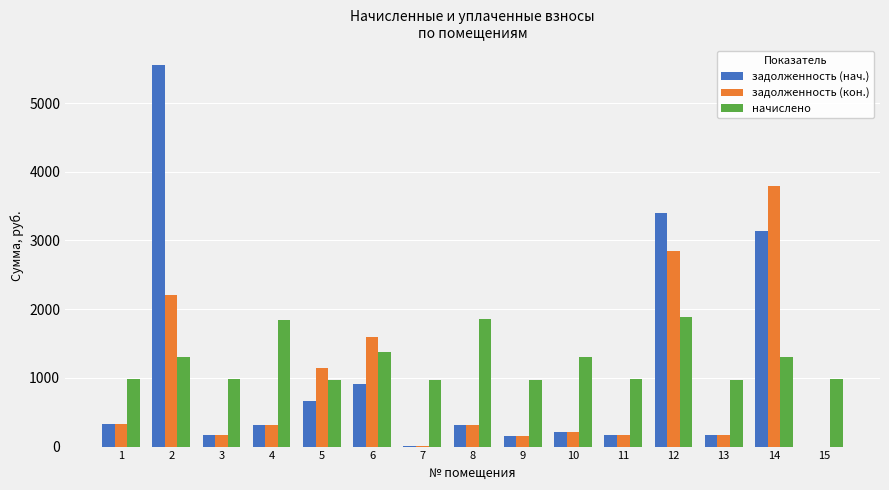

What is the sum of all начислено values?

18704.8